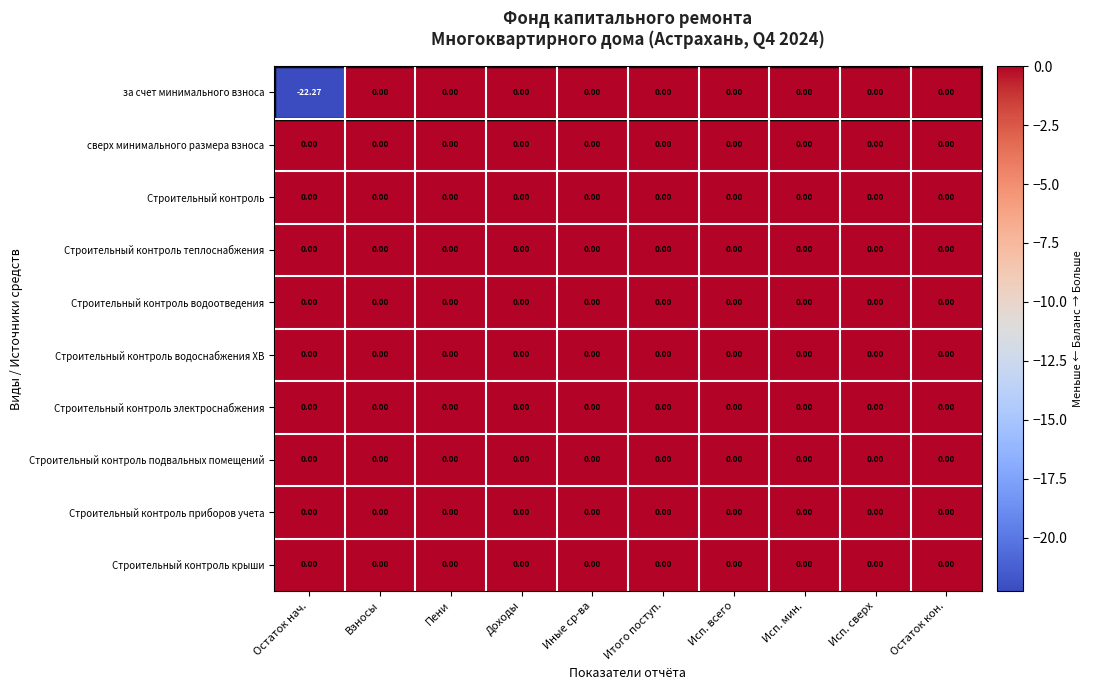

At which category does the chart reach its minimum across all series?

Остаток нач.